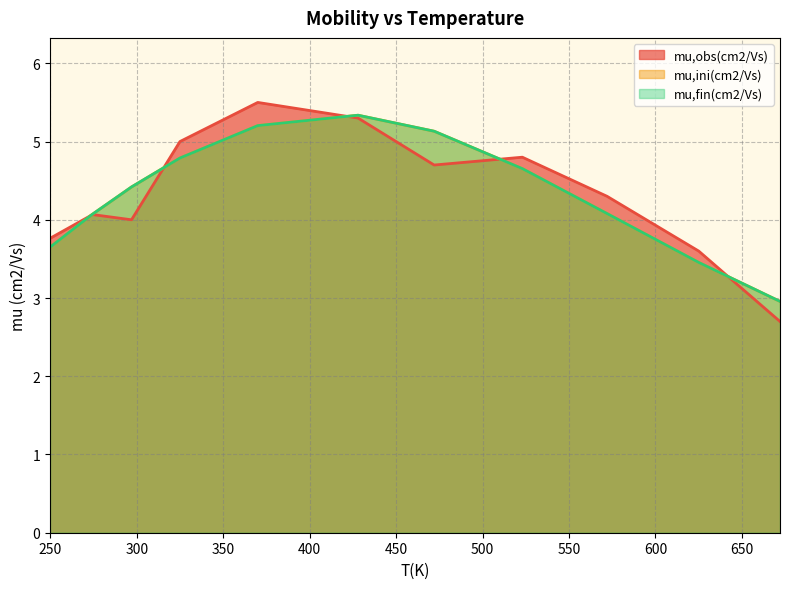

The mu,obs(cm2/Vs) series shows 2.5 at 249.8715. True or false?

False